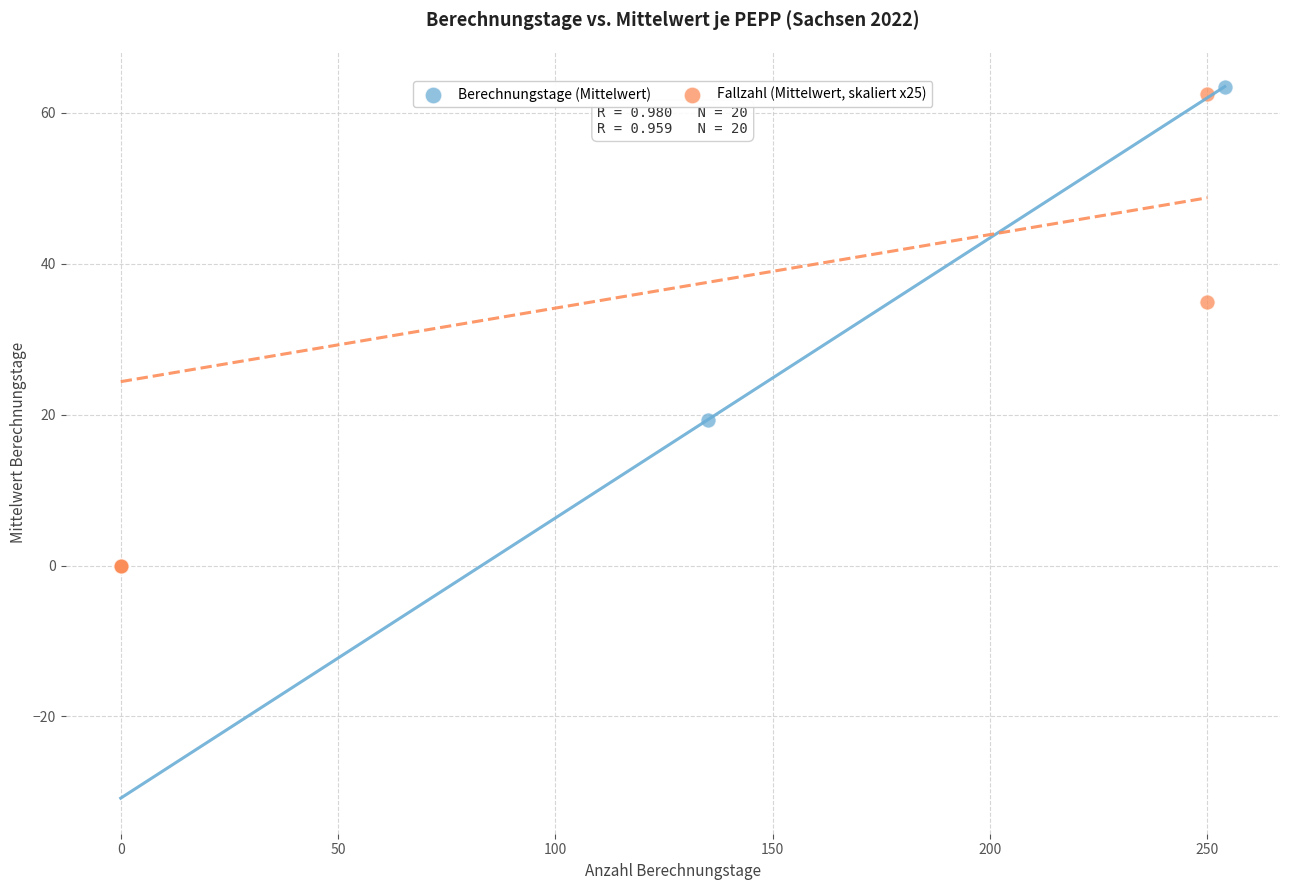

Which series has the largest Y range (max minus min)?

Berechnungstage (Mittelwert)